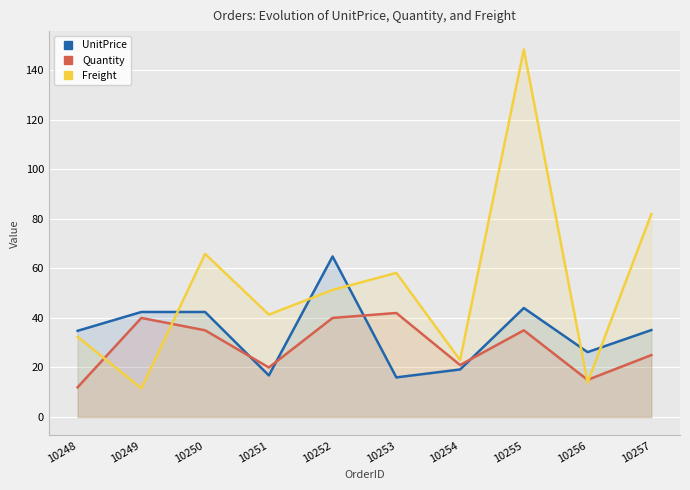

Rank the series by their average value, from highest to lowest.

Freight, UnitPrice, Quantity